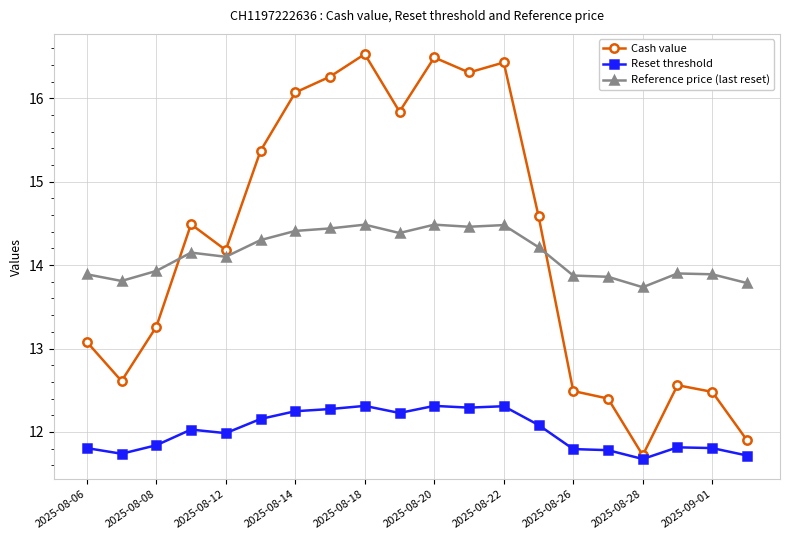

Which series has the largest total across all categories?

Cash value